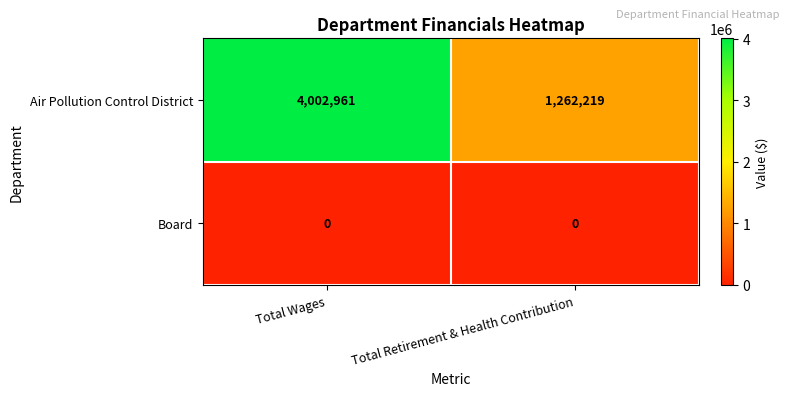

True or false: Air Pollution Control District has a value of 1262219 at Total Retirement & Health Contribution.

True